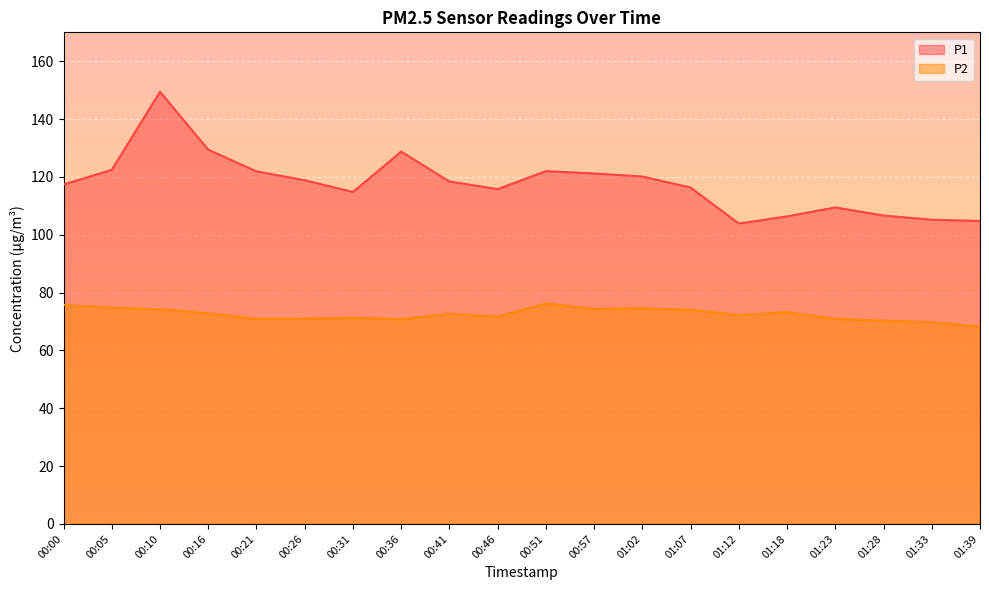

How many data points in P2 are less than 72?

9